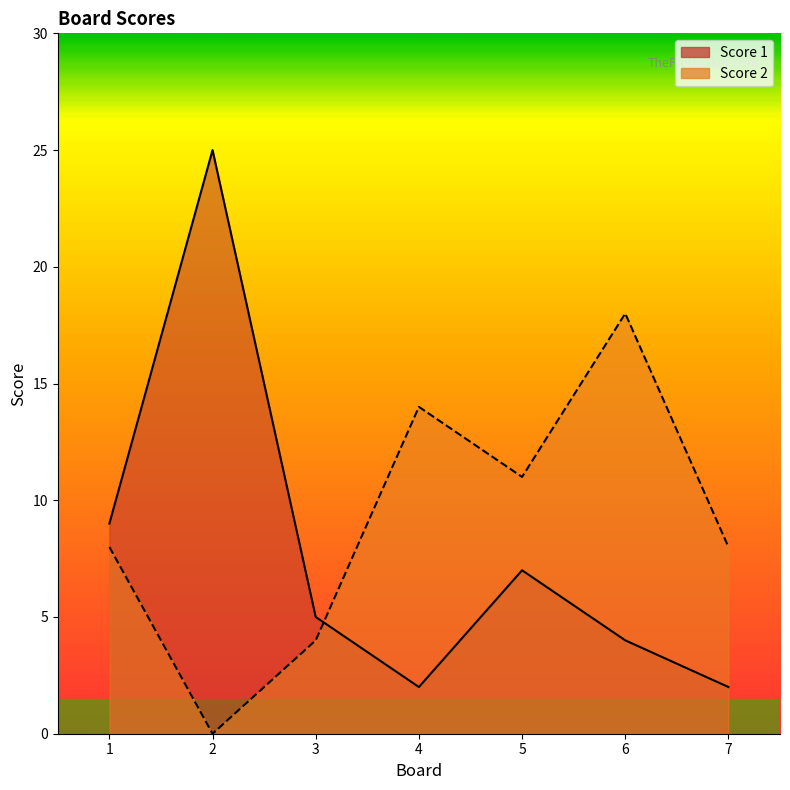

At 1, list the series in order from largest to smallest.

Score 1, Score 2